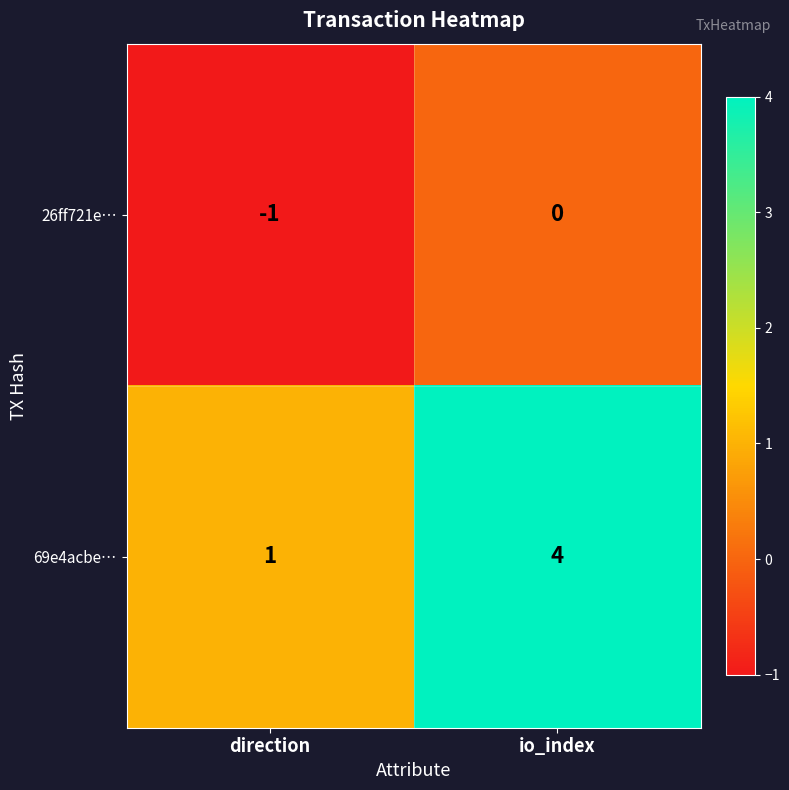

Reading left to right, transcribe all the data shown in this chart.

26ff721e…: direction=-1	io_index=0
69e4acbe…: direction=1	io_index=4